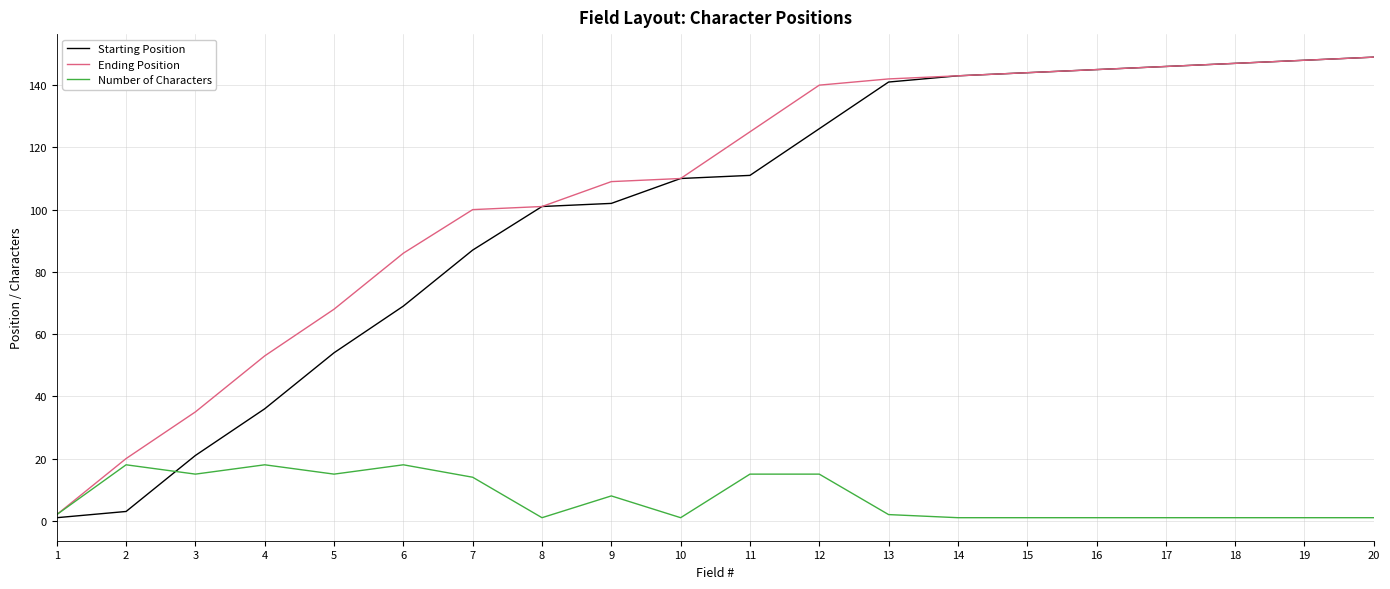

What is the total value across all series at 5?

137